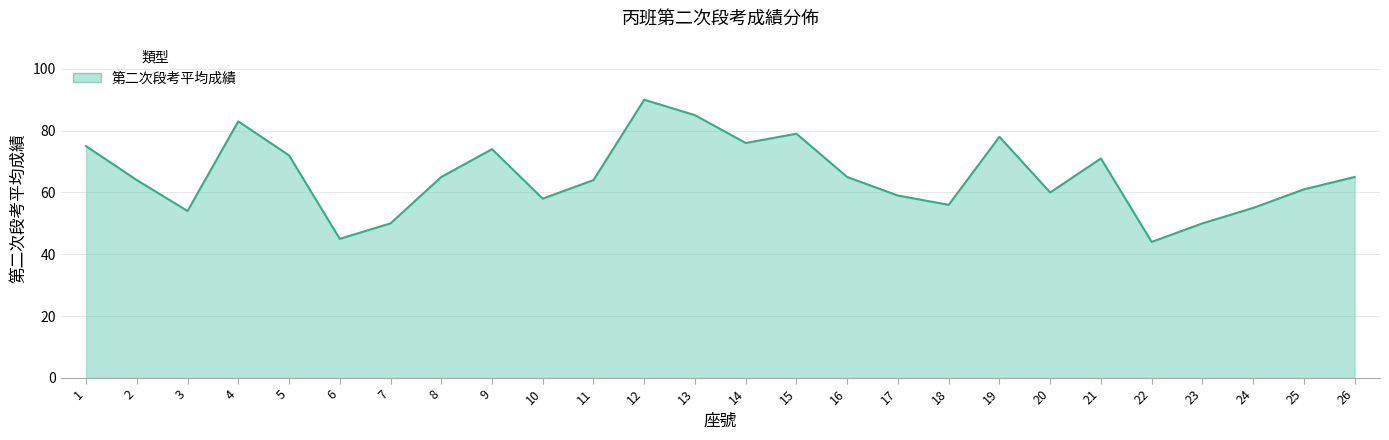

What is the difference between the maximum and minimum values?

46